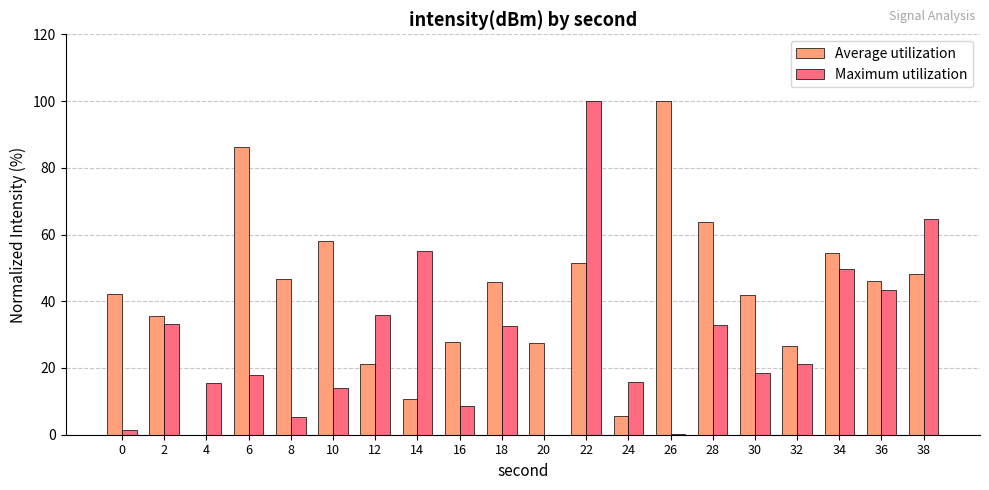

At which category is the sum across all series the highest?

22